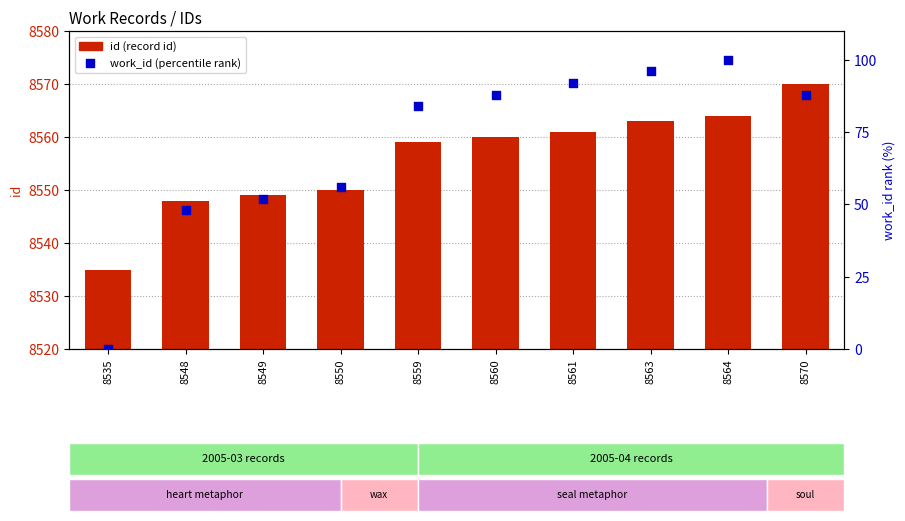

Which series has the largest Y range (max minus min)?

work_id (percentile rank)